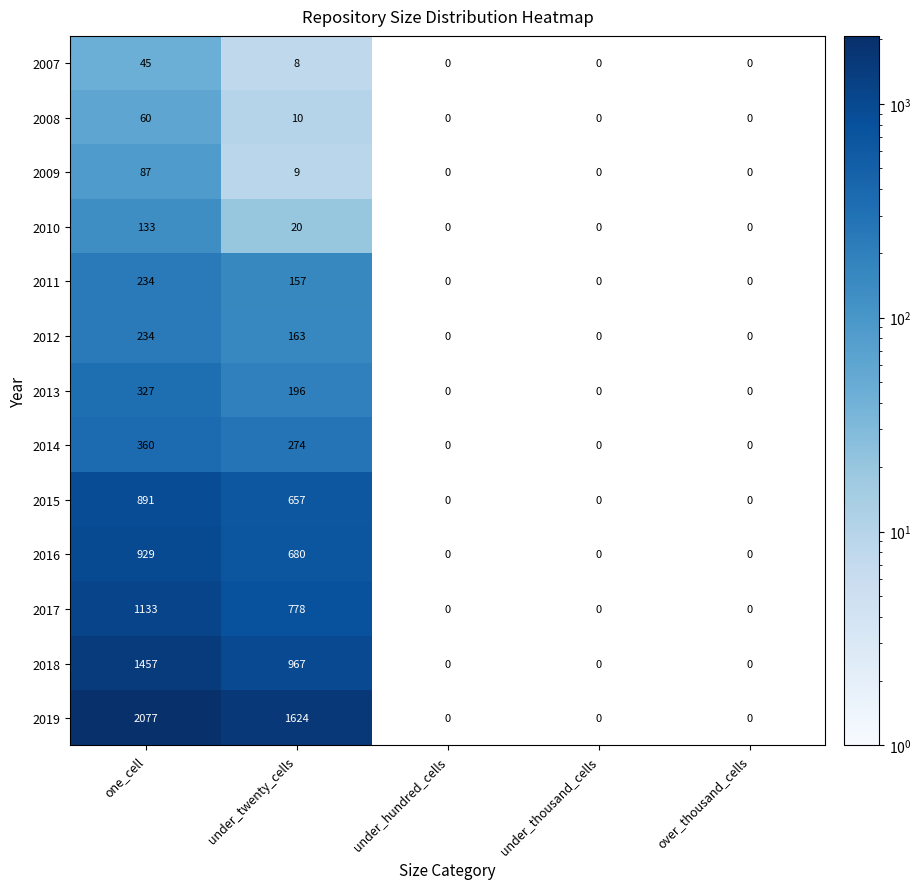

Is it true that 2013 equals -176 at under_hundred_cells?

False